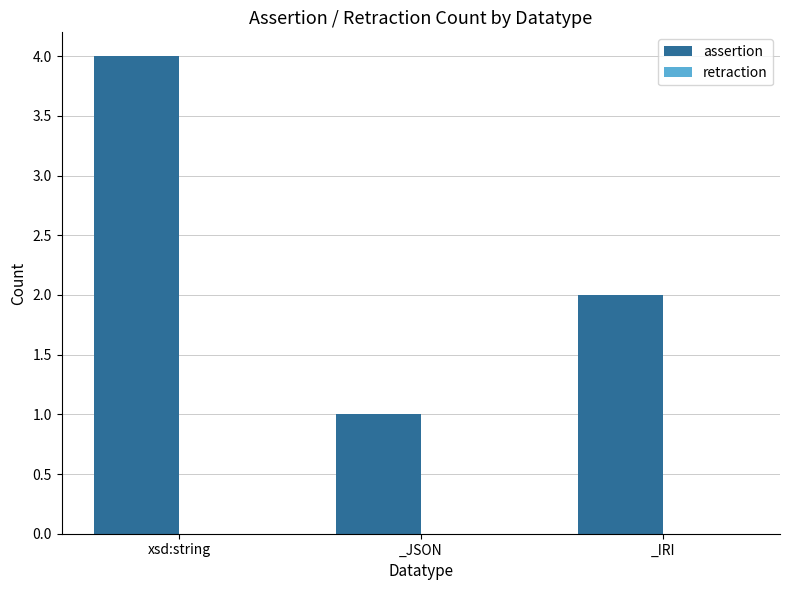

Is it true that the value at _JSON is 0?

False